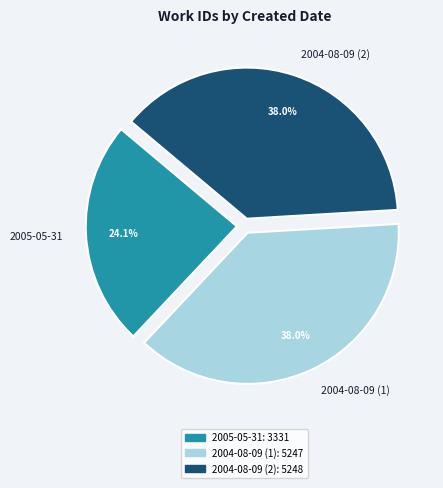

Which category has the smallest portion of the pie?

2005-05-31